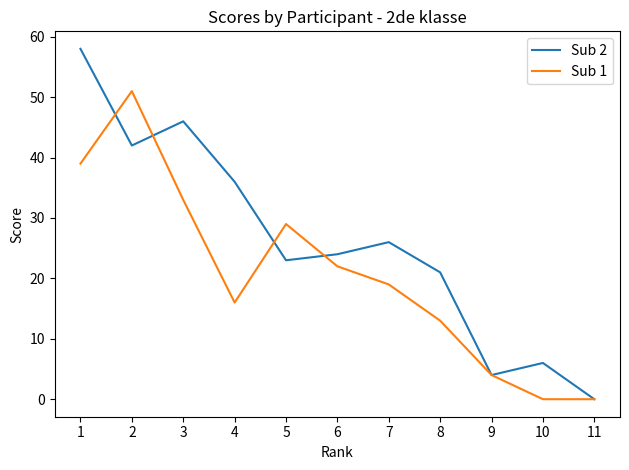

Reading left to right, transcribe all the data shown in this chart.

Sub 2: 58	42	46	36	23	24	26	21	4	6	0
Sub 1: 39	51	33	16	29	22	19	13	4	0	0